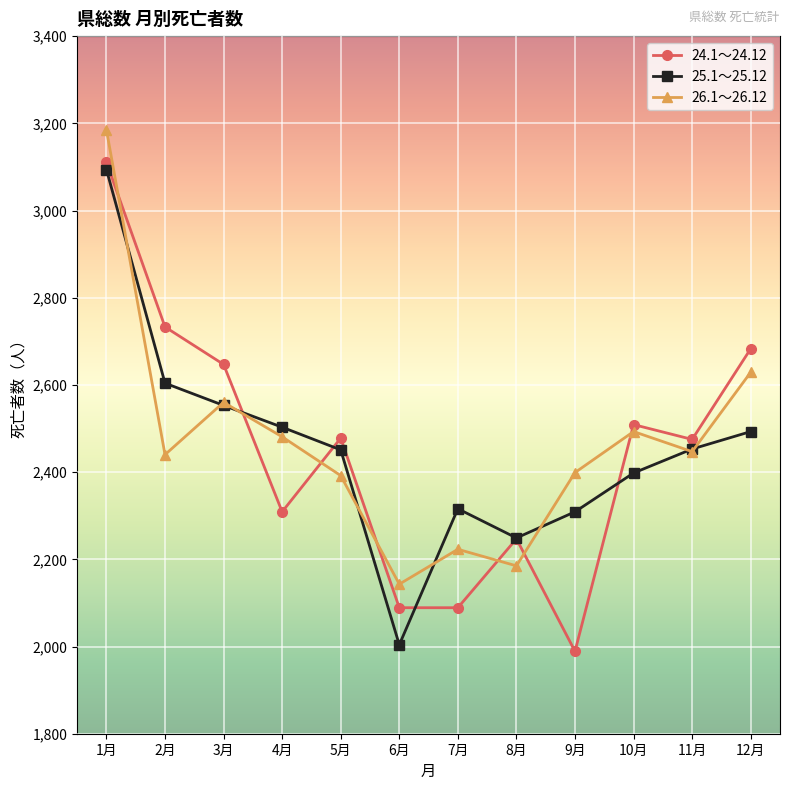

At which category does the chart reach its peak across all series?

1月